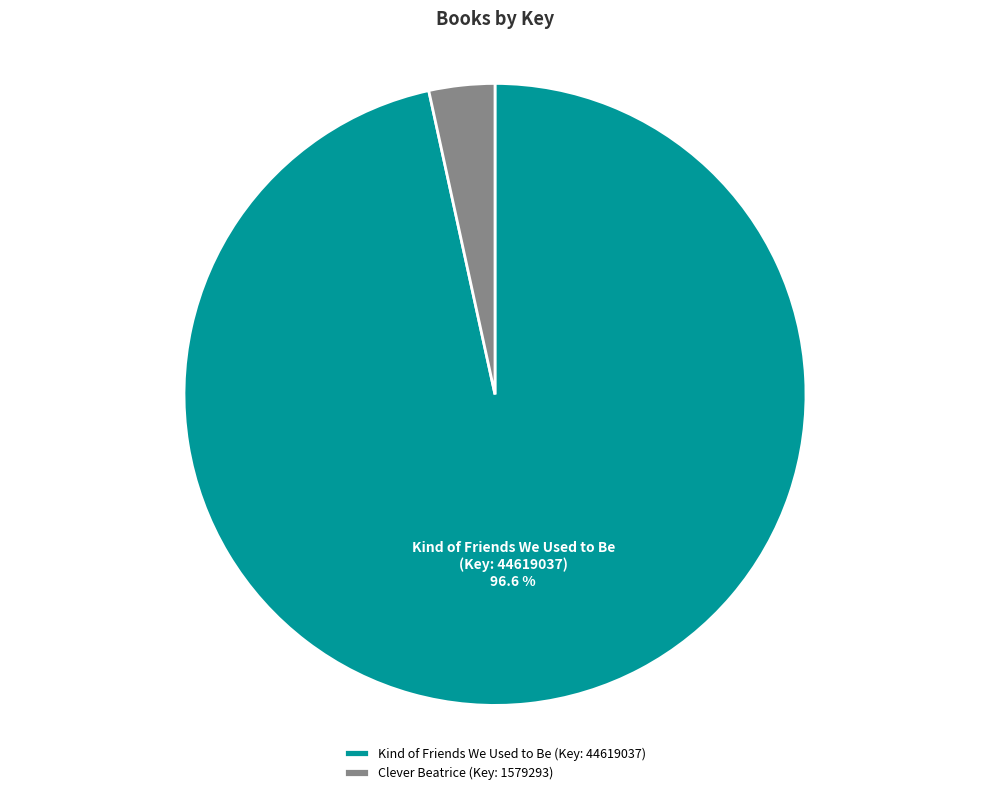

Which category has the biggest portion of the pie?

Kind of Friends We Used to Be (Key: 44619037)